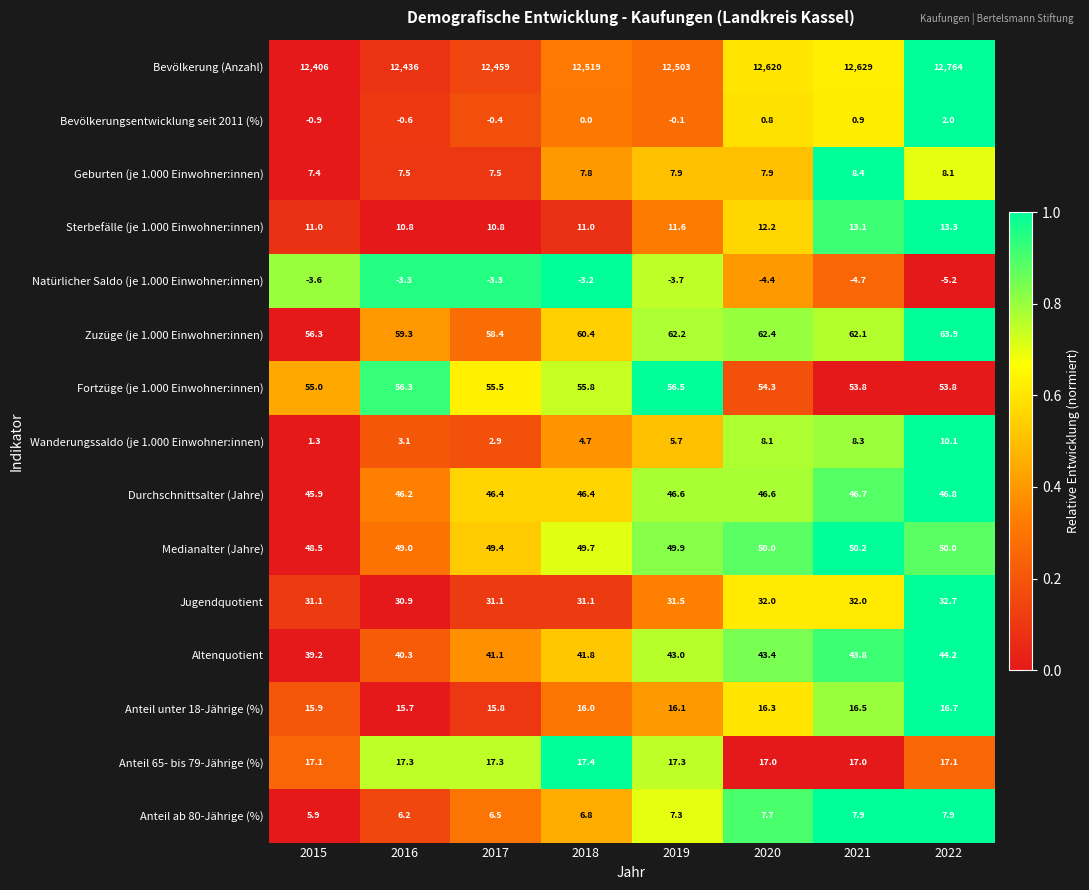

What is the sum of the Durchschnittsalter (Jahre) values at 2016 and 2019?

92.8